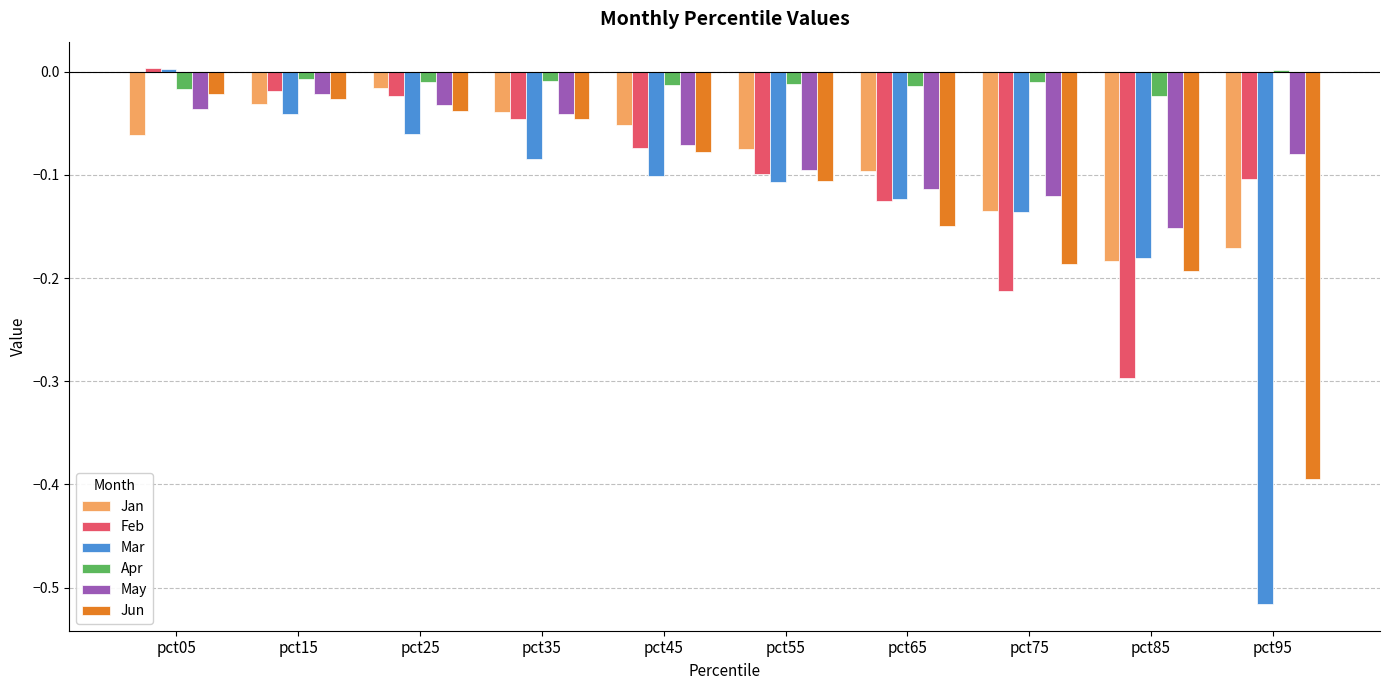

The Mar series shows -0.1 at pct25. True or false?

True